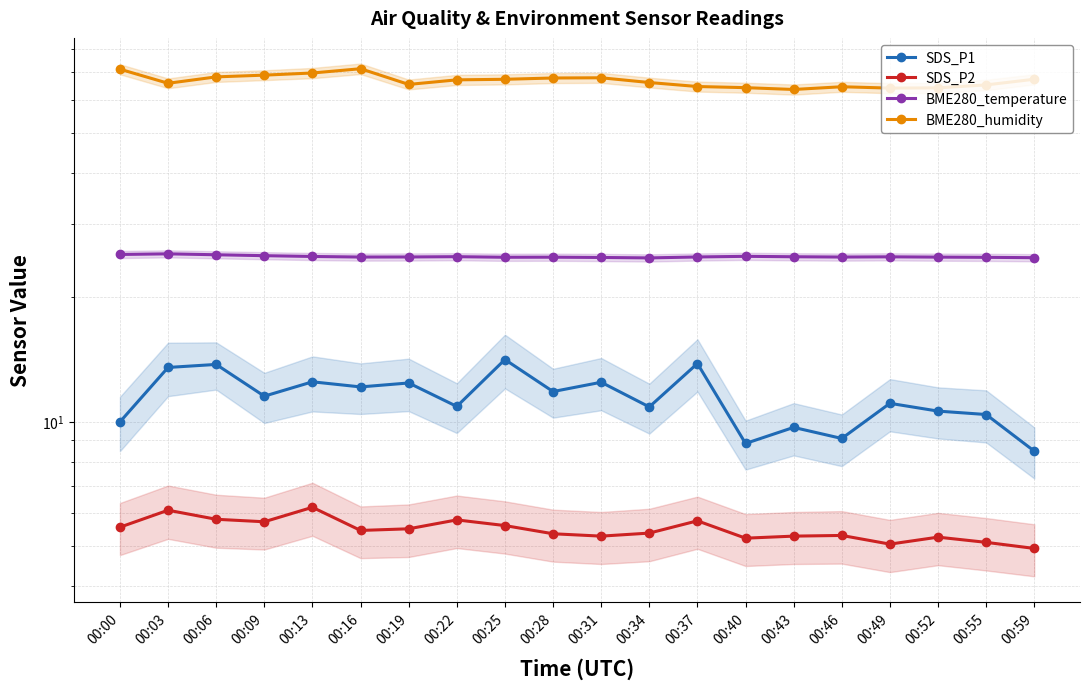

What is the sum of the SDS_P1 values at 00:13 and 00:59?

21.0